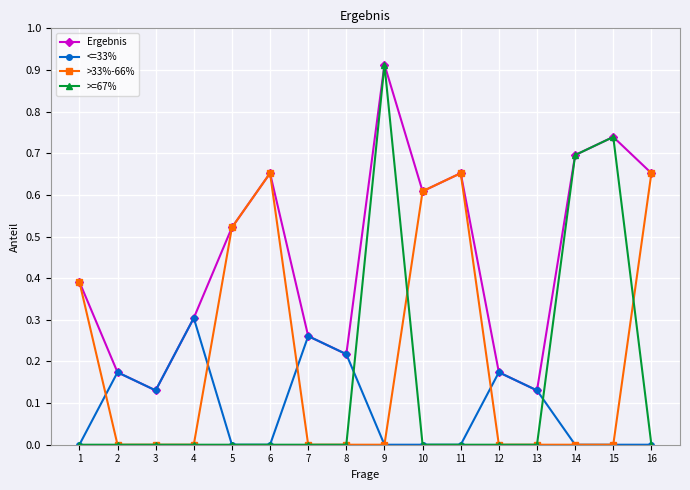

Which series has the largest total across all categories?

Ergebnis